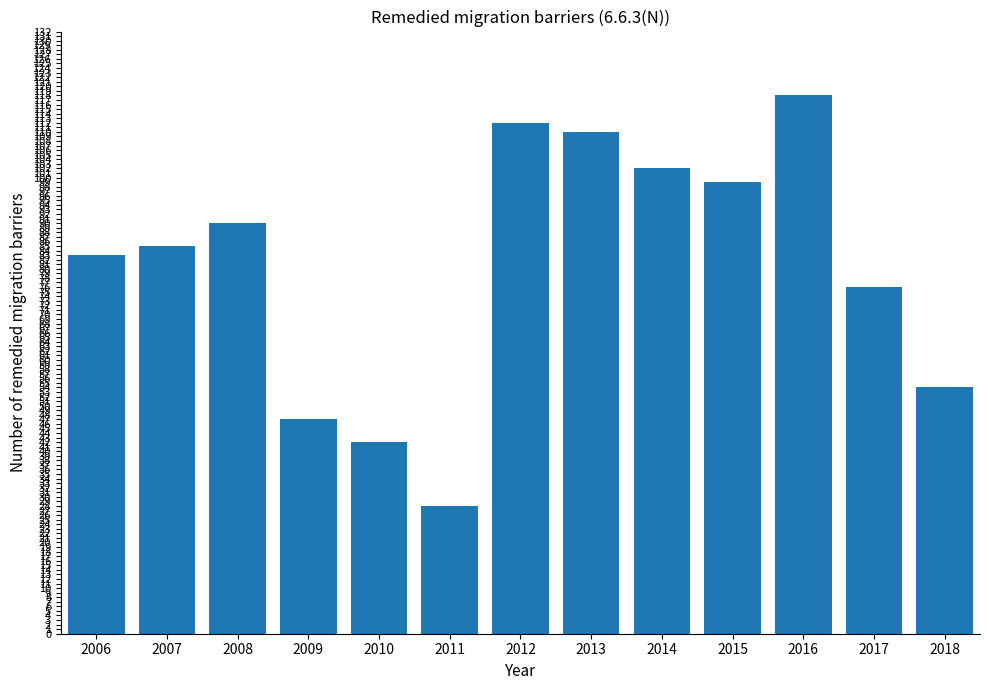

Which label corresponds to the largest value in the chart?

2016